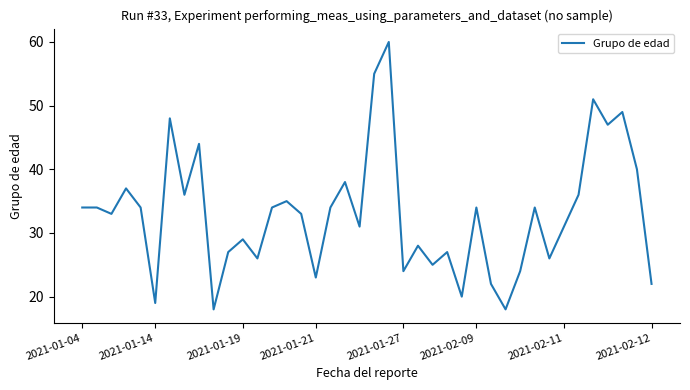

What is the smallest value displayed?

18